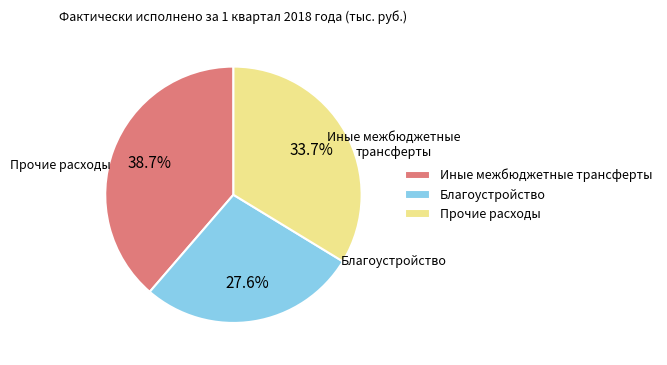

Combined, what portion of the pie is Благоустройство and Прочие расходы?

61.3%